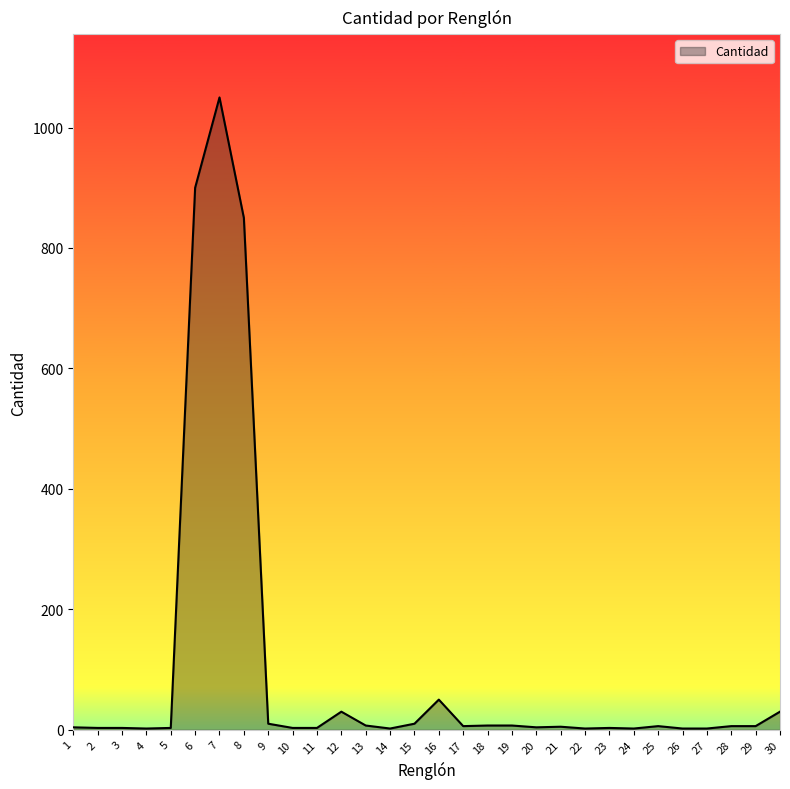

What is the change in value from 4 to 9?

+8